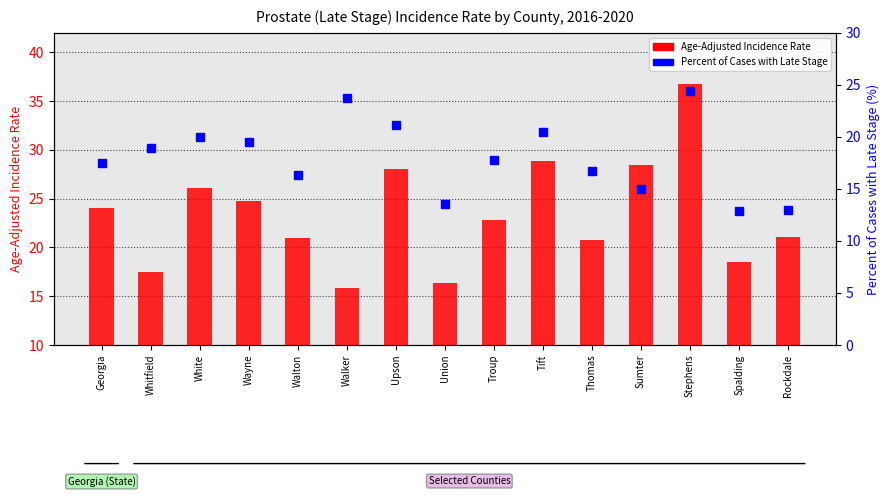

The value of Age-Adjusted Incidence Rate at Spalding is 26.6. True or false?

False